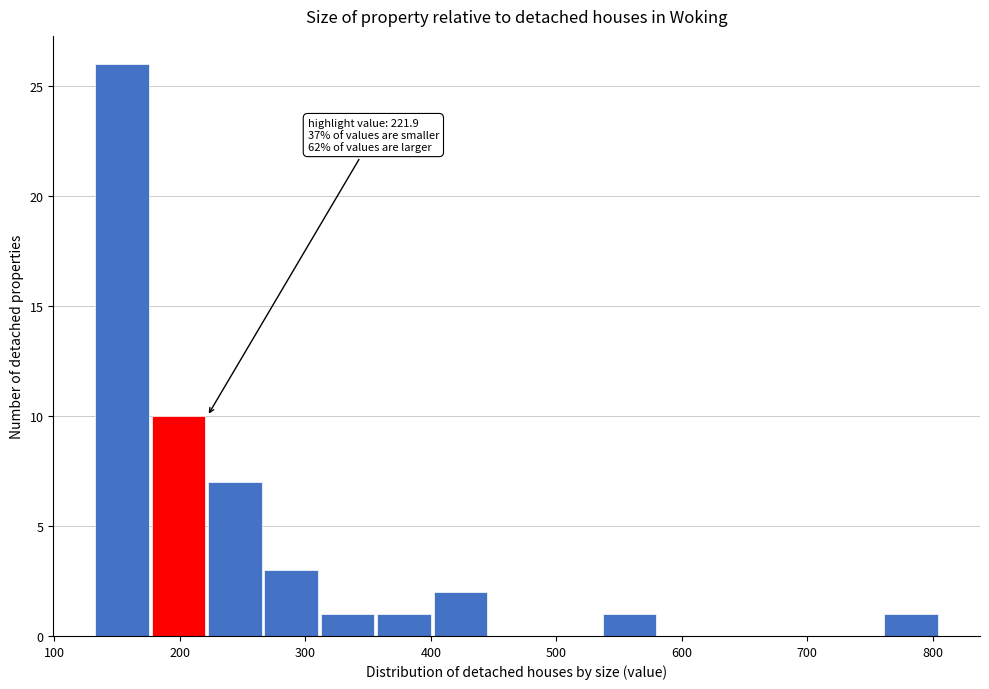

Which range on the x-axis has the tallest bar?

130 to 180